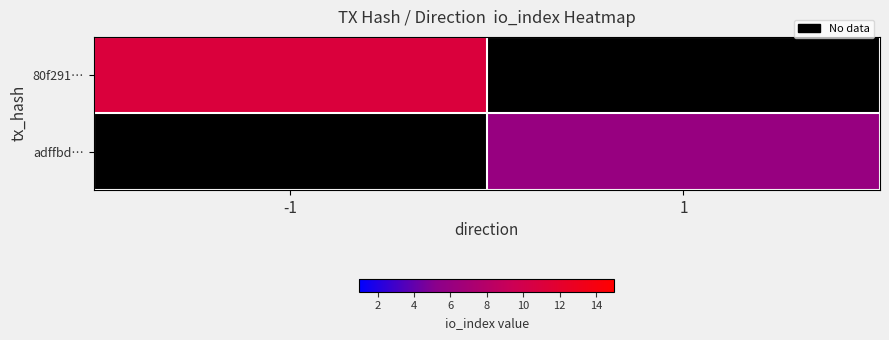

What is the maximum value shown in the chart?

11.0